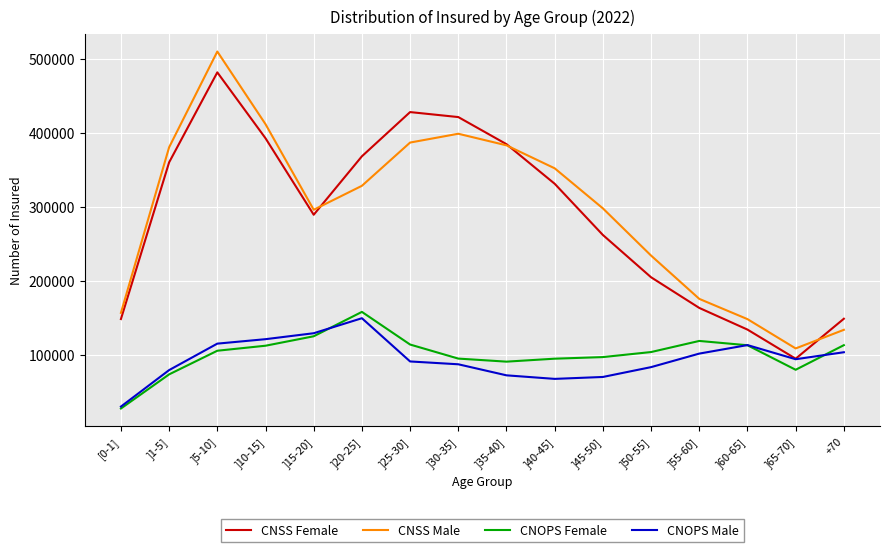

What is the difference between the CNSS Male values at ]25-30] and ]30-35]?

11894